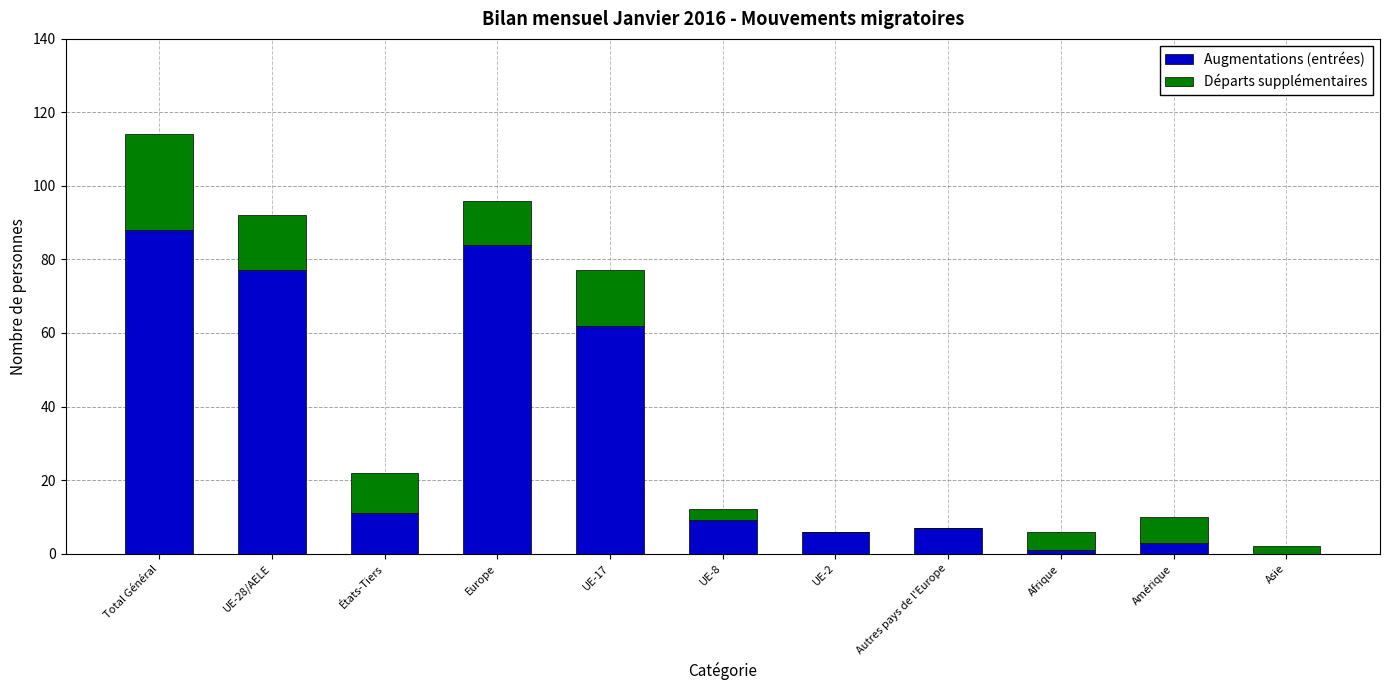

Are the bars horizontal?

No